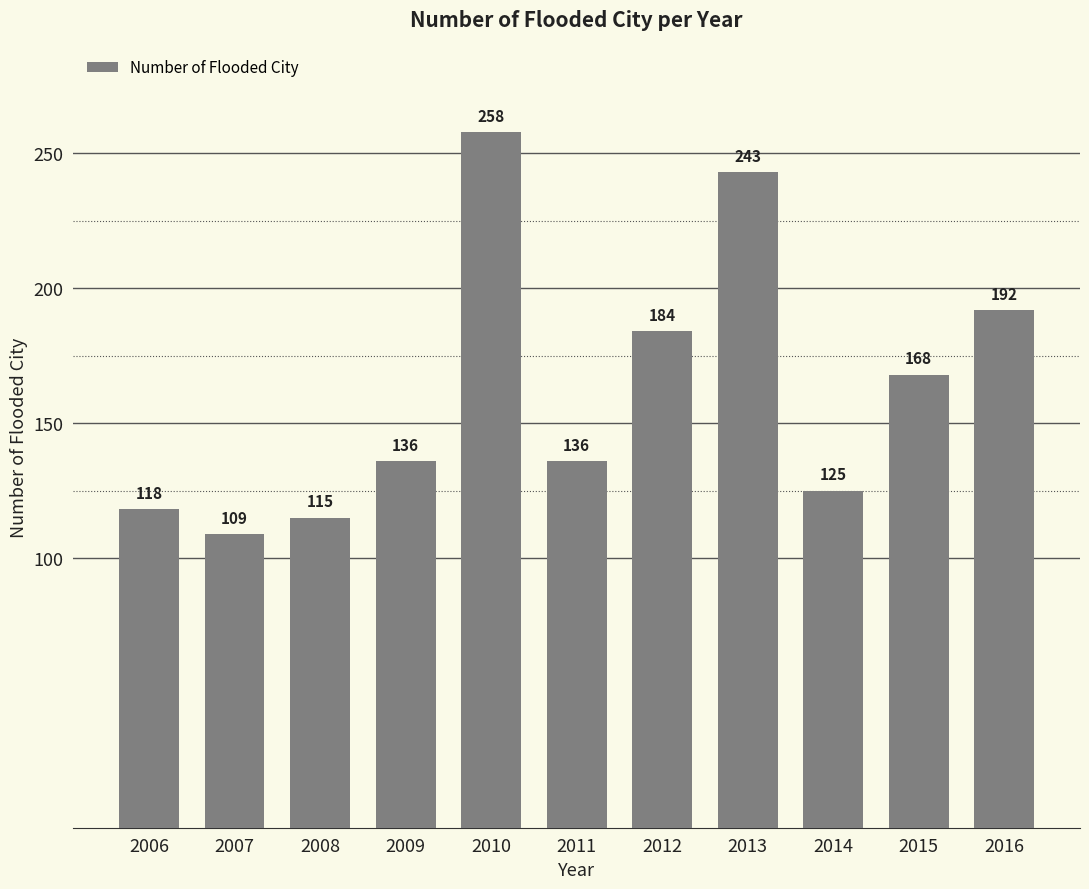

Which category has the lowest value across all series?

2007